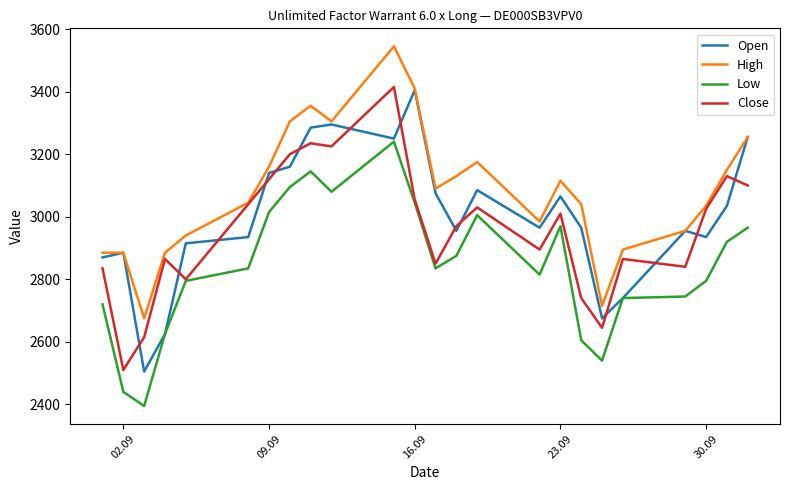

Rank the series by their average value, from highest to lowest.

High, Open, Close, Low